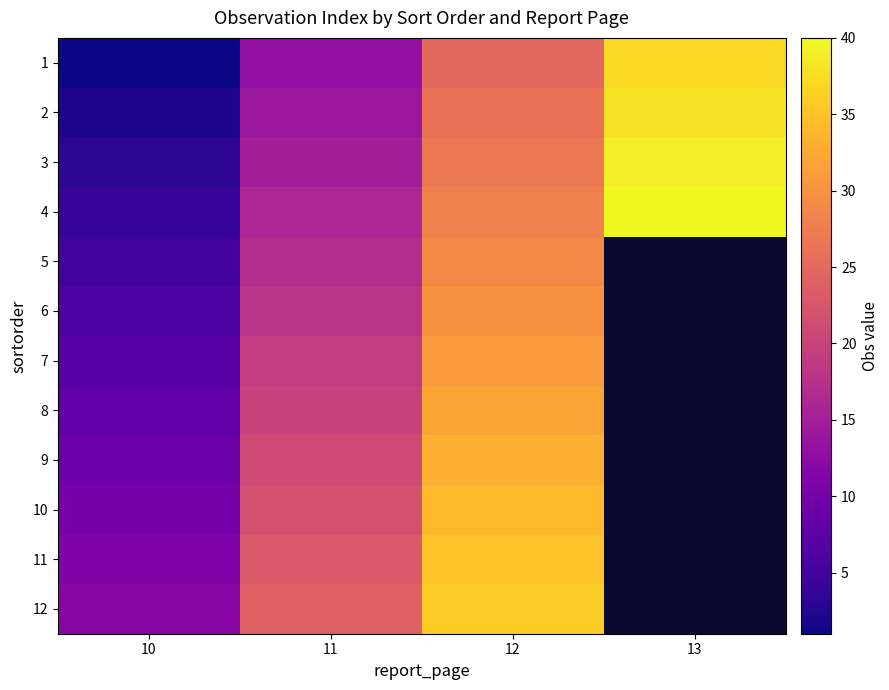

Rank the series by their average value, from lowest to highest.

1, 2, 3, 4, 5, 6, 7, 8, 9, 10, 11, 12